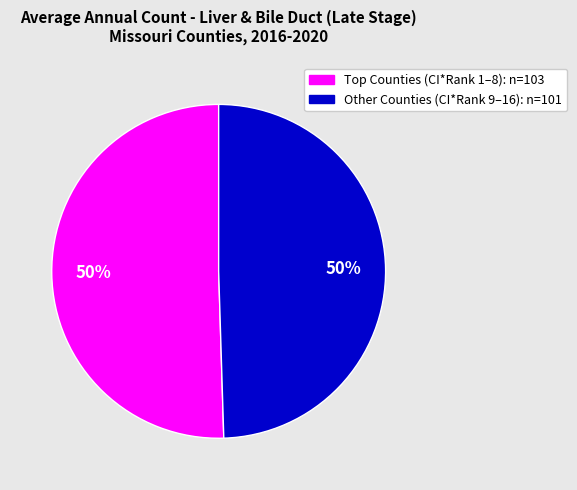

To the nearest percent, what is the average slice percentage?

50%